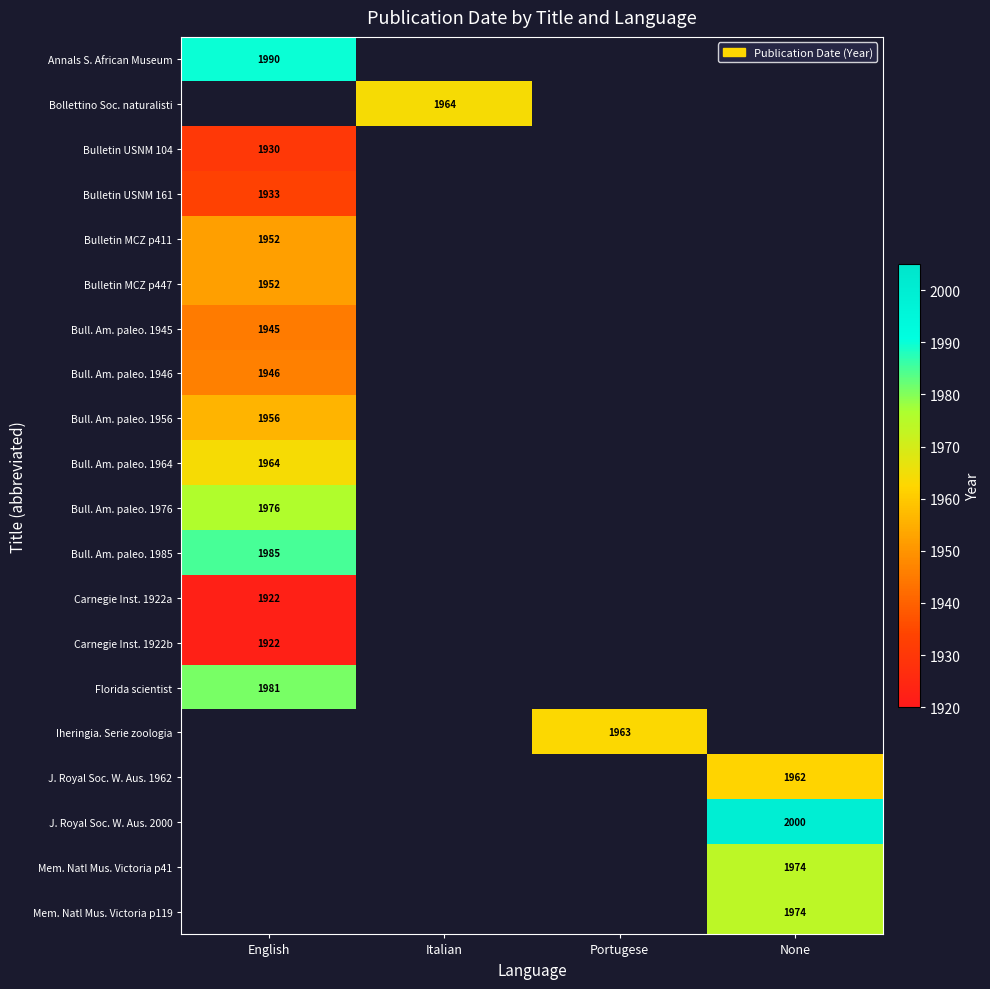

What is the minimum value shown in the chart?

1922.0